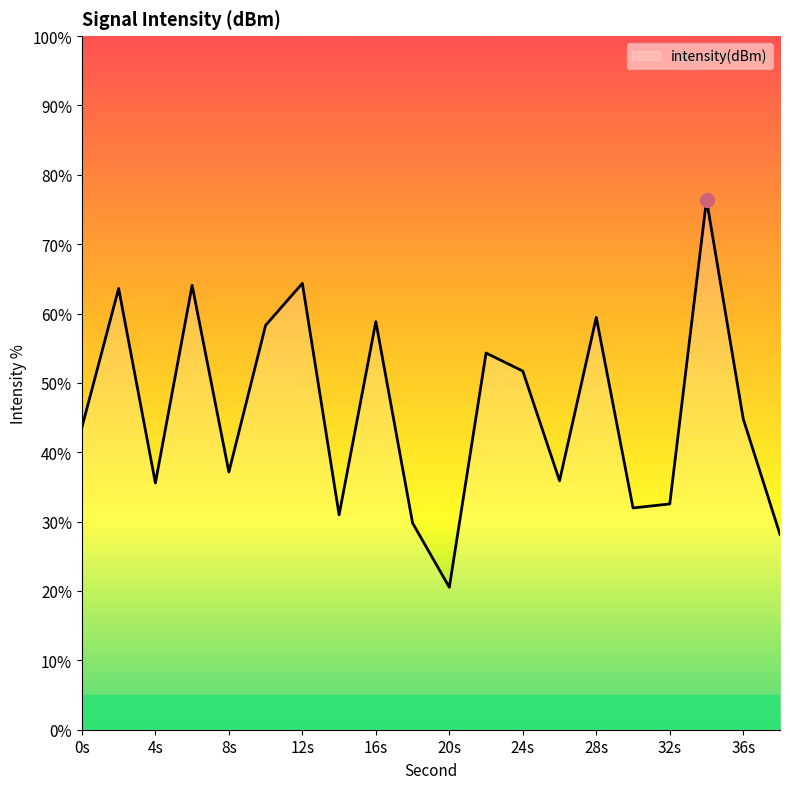

True or false: the data shows -34.0 at 14.

False